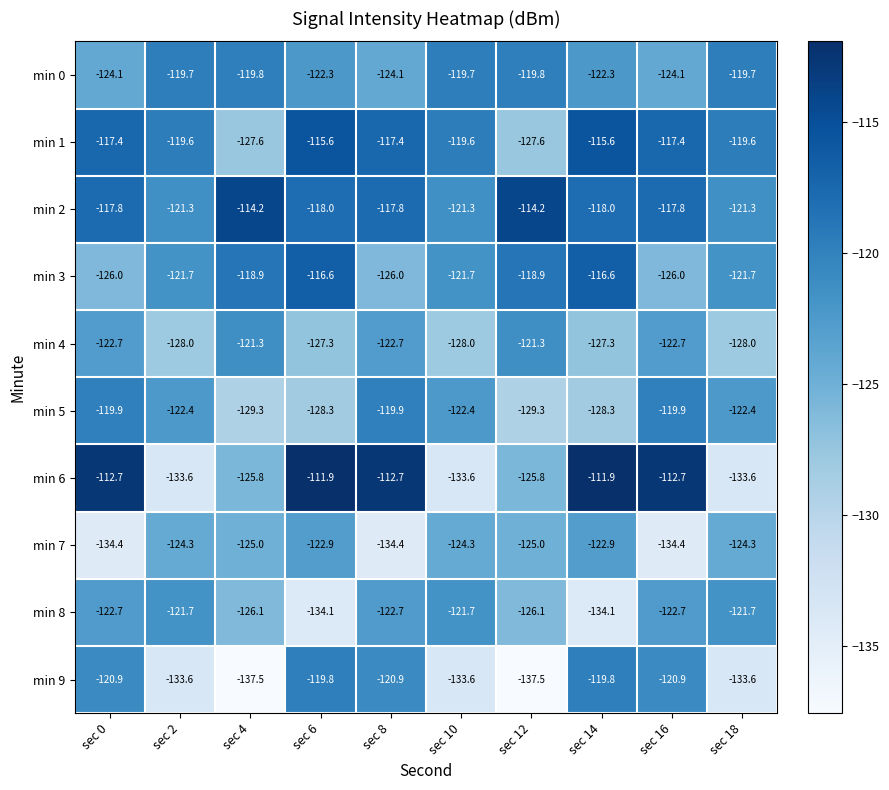

What is the smallest value displayed?

-137.5